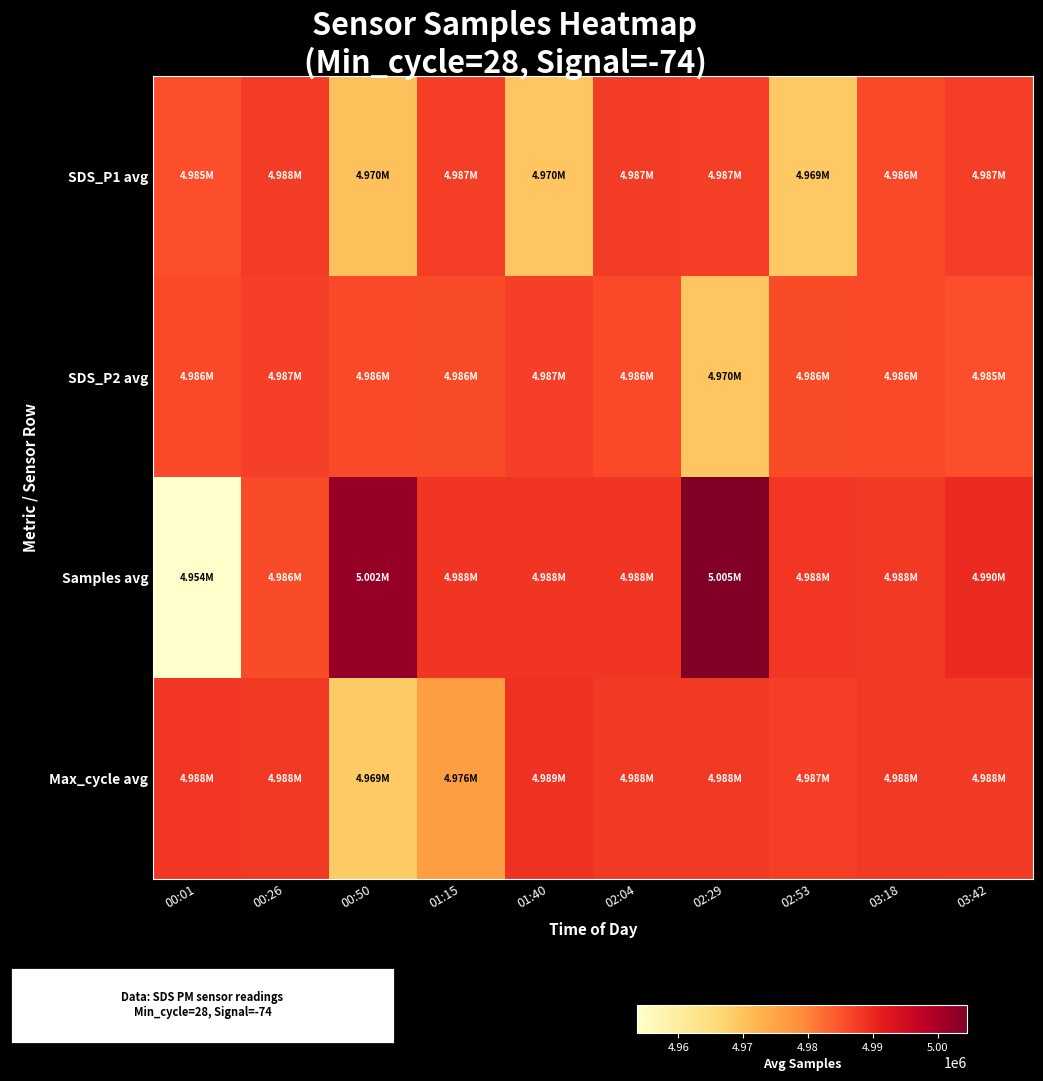

Which series has the largest total across all categories?

Samples avg